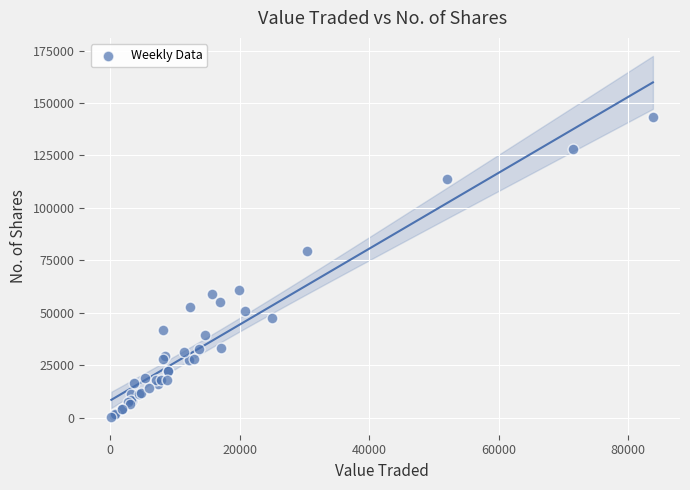

What Y value in the scatter plot is closest to 71978?

79240